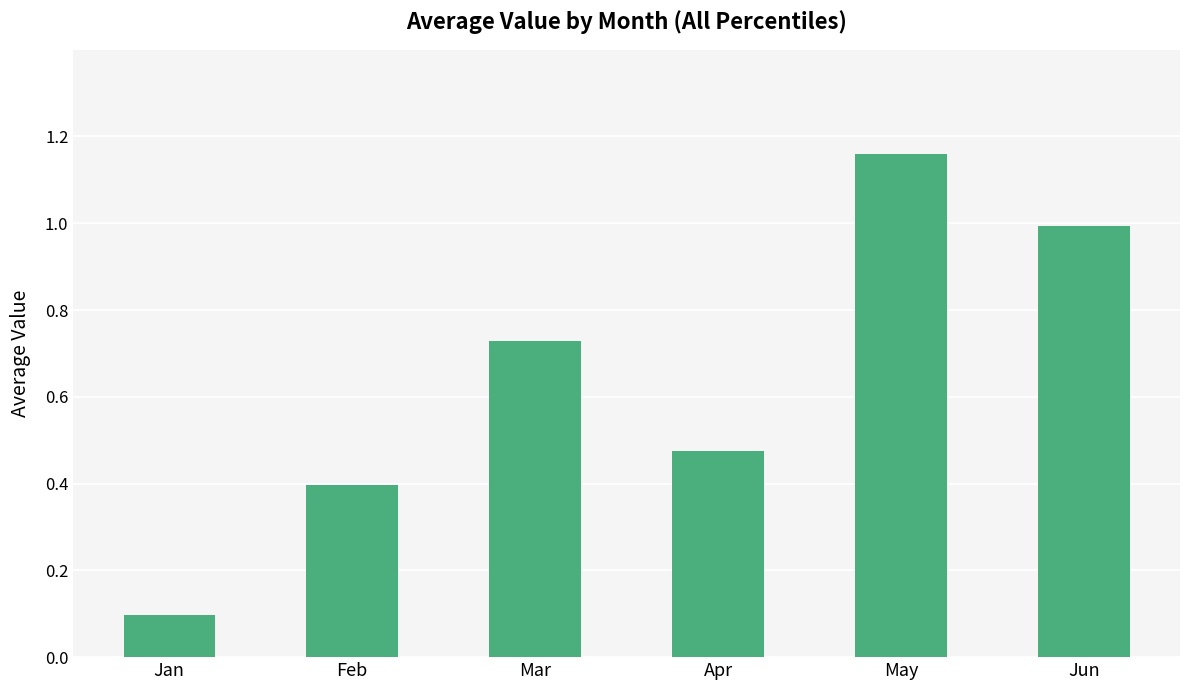

What is the average value?

0.6